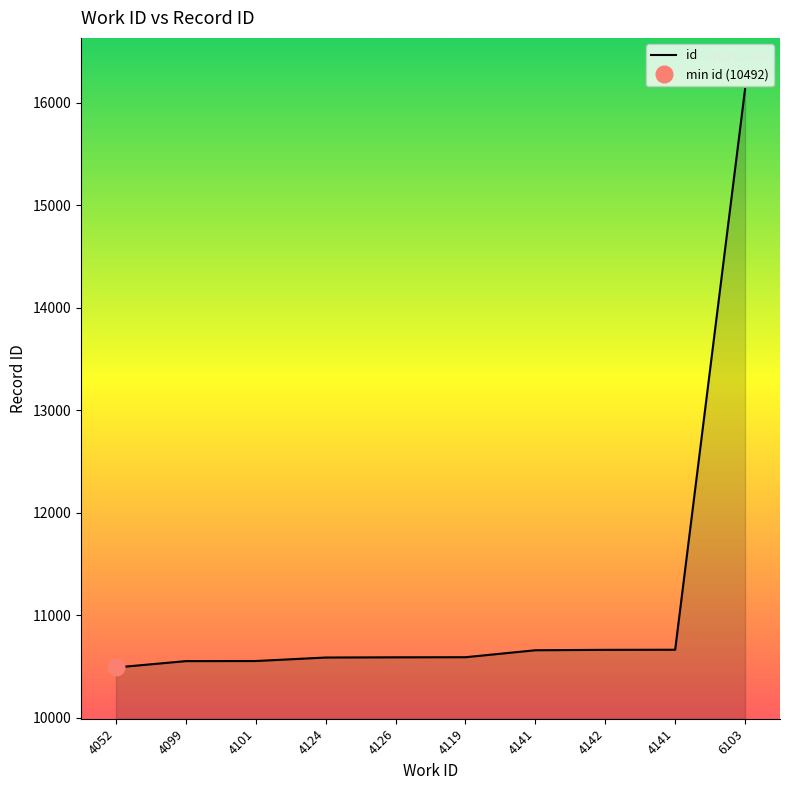

At which category does the chart reach its peak across all series?

6103